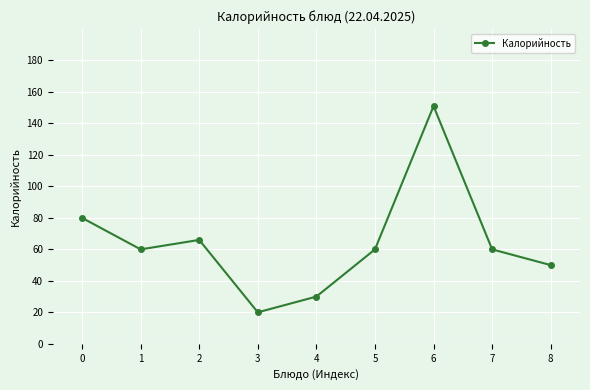

How many interior local peaks (higher than both neighbors) does the data have?

2